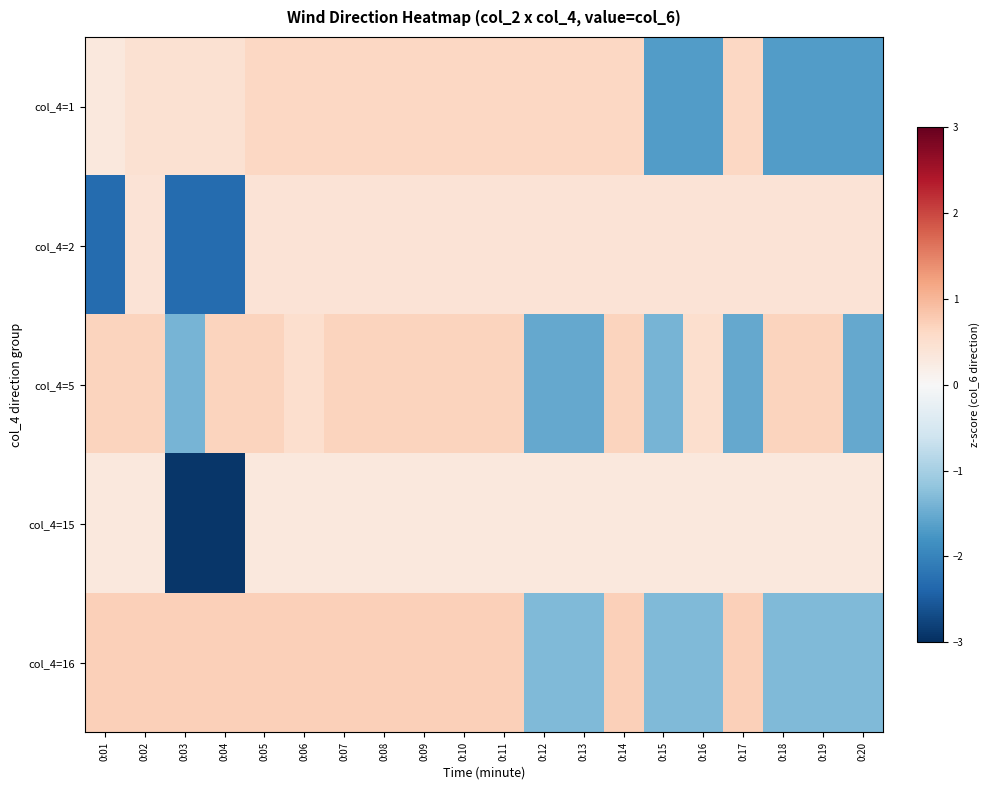

Rank the series by their maximum value, from highest to lowest.

col_4=16, col_4=5, col_4=1, col_4=2, col_4=15